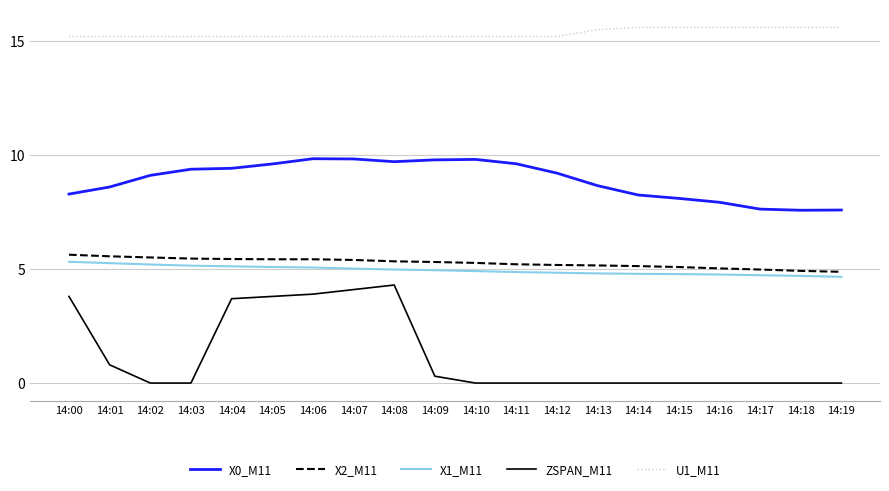

Does the chart have visible grid lines?

Yes